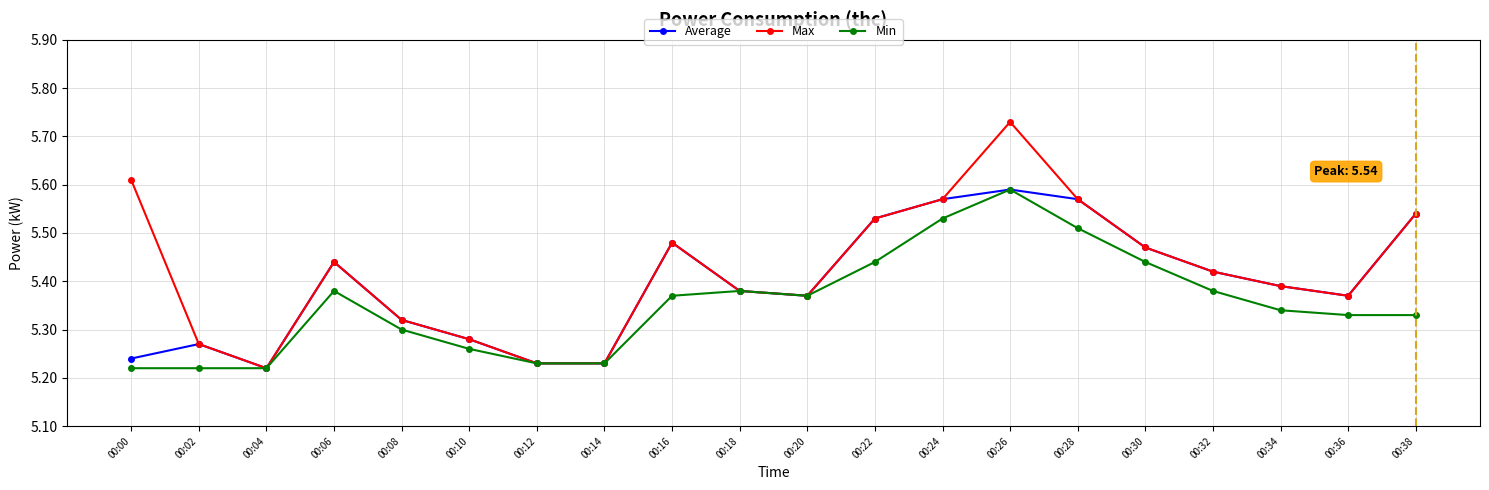

At which category does the chart reach its peak across all series?

00:26